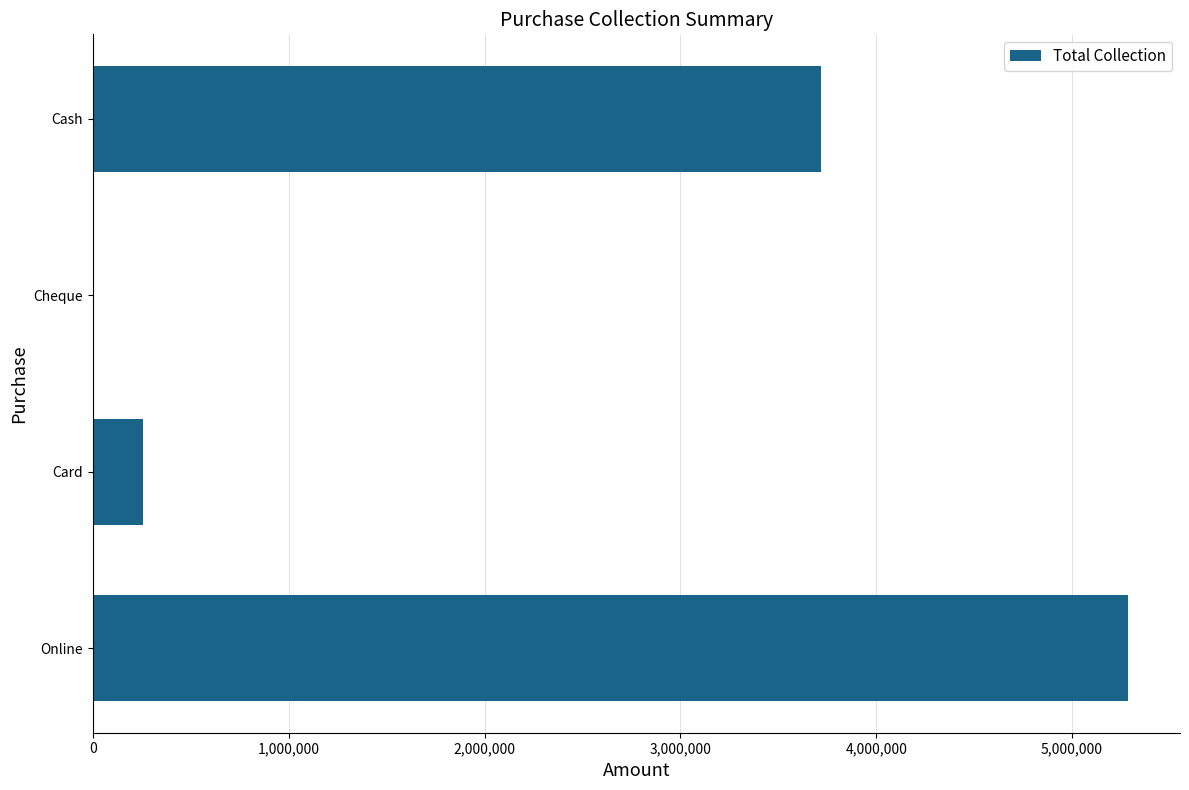

True or false: the data shows 5286789 at Online.

True